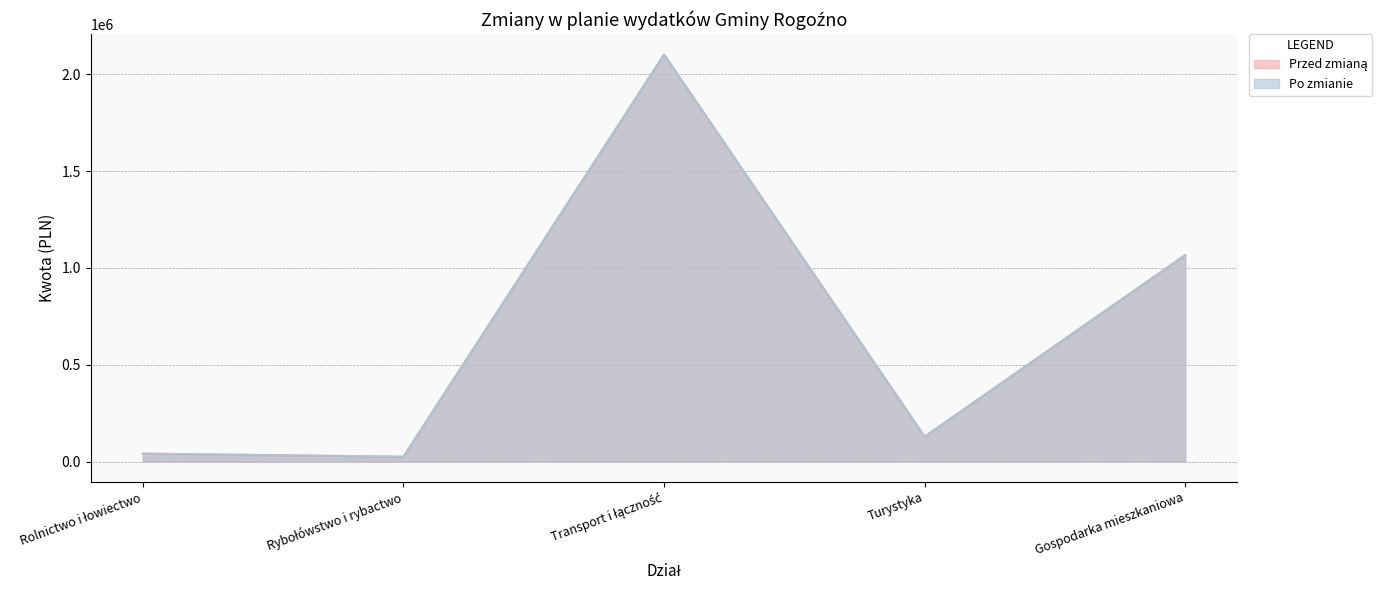

Count the number of data series in this chart.

2